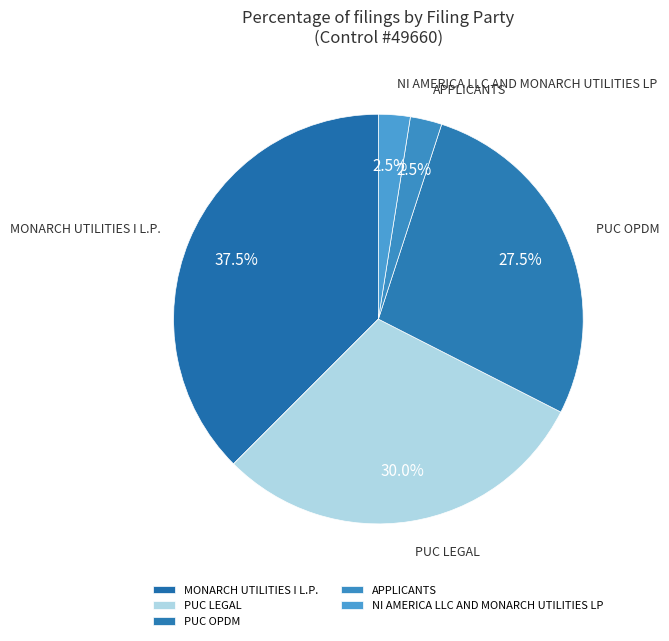

Is it true that PUC OPDM is 62% of the pie?

False